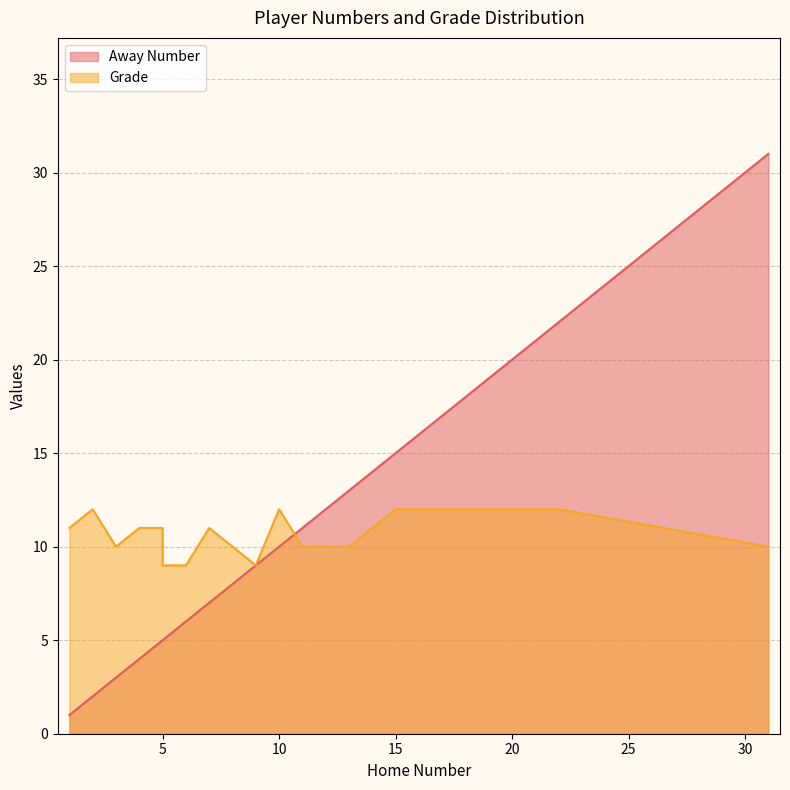

What is the total value across all series at 7?

18